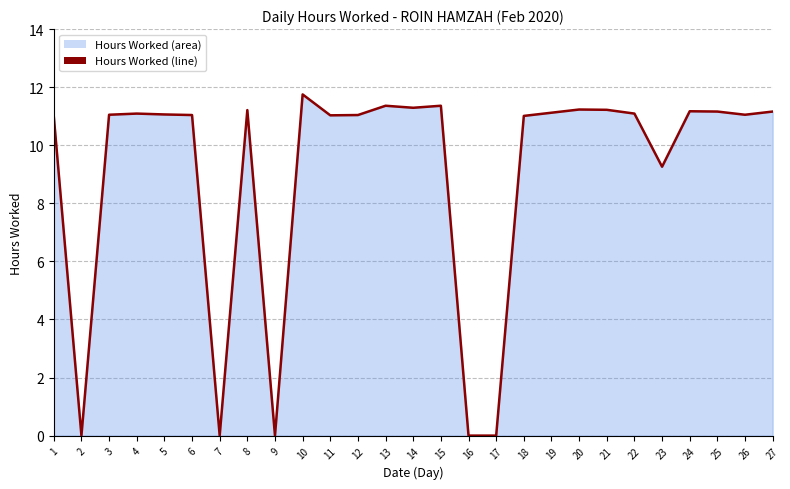

Which label corresponds to the largest value in the chart?

10